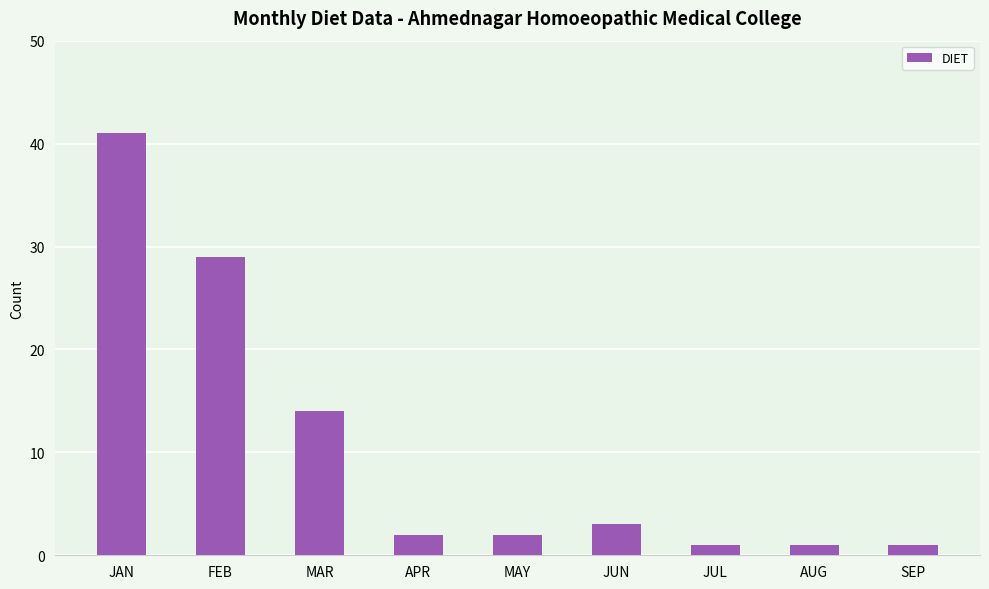

What is the value of the 4th bar from the left?

2